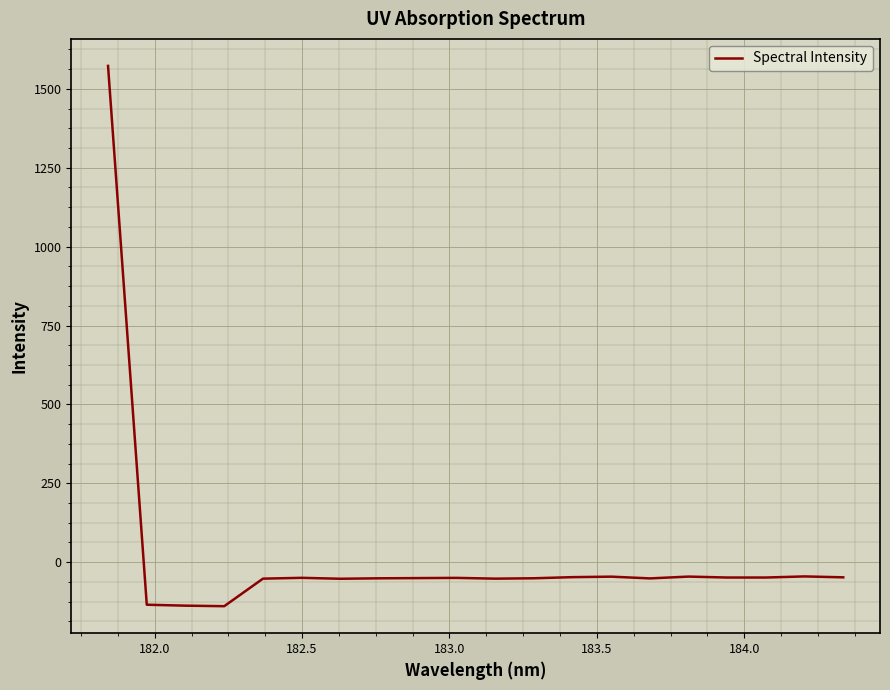

What is the minimum value shown in the chart?

-139.6